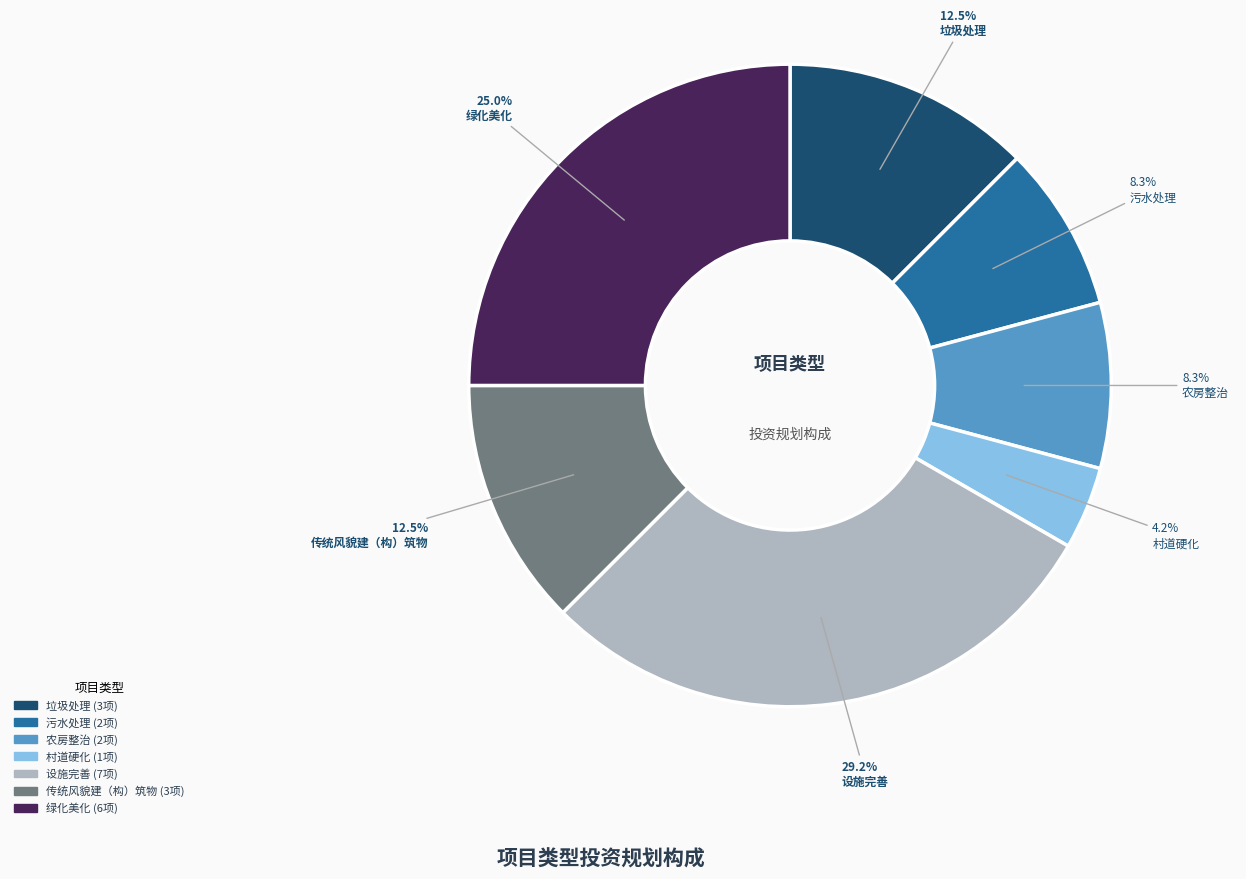

Count the number of slices in the pie.

7